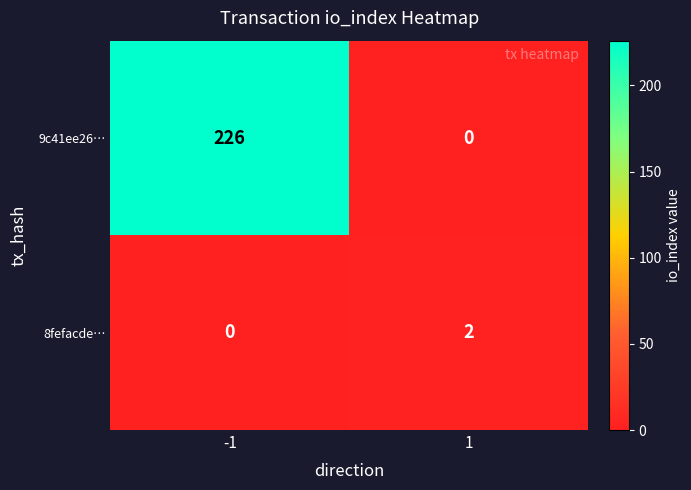

How many series are shown in this chart?

2